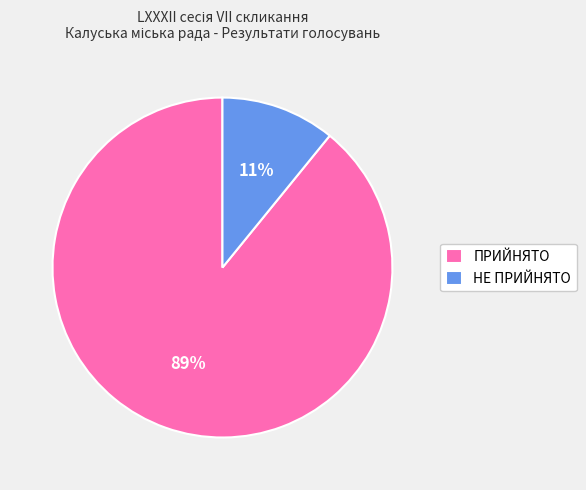

Combined, do ПРИЙНЯТО and НЕ ПРИЙНЯТО account for over 50%?

Yes